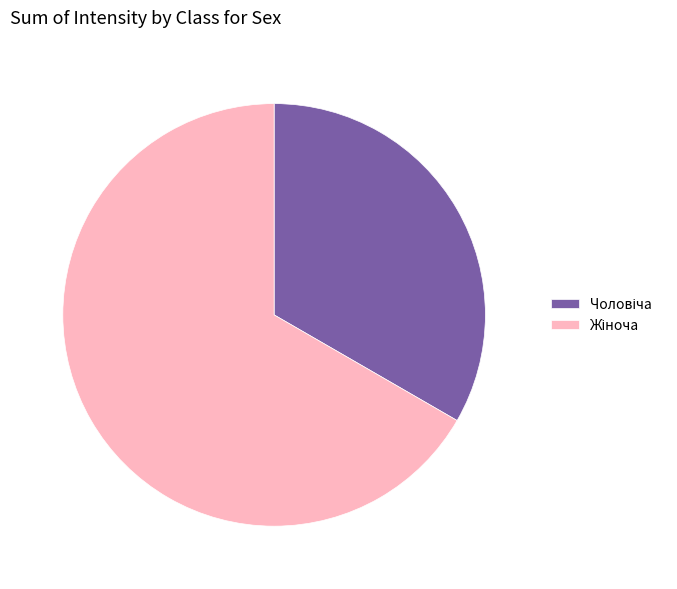

Count the number of slices in the pie.

2